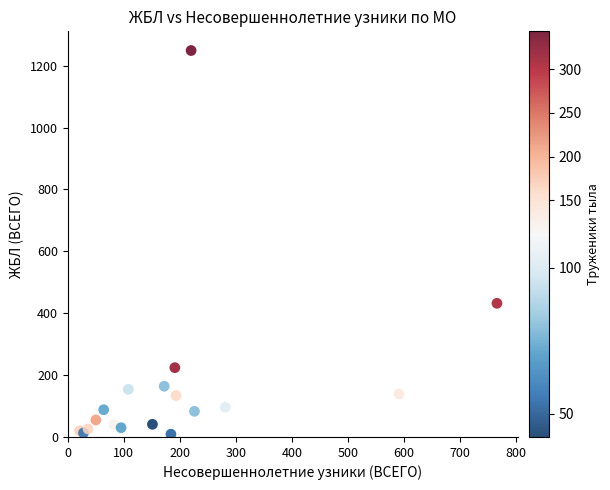

What Y value in the scatter plot is closest to 629?

432